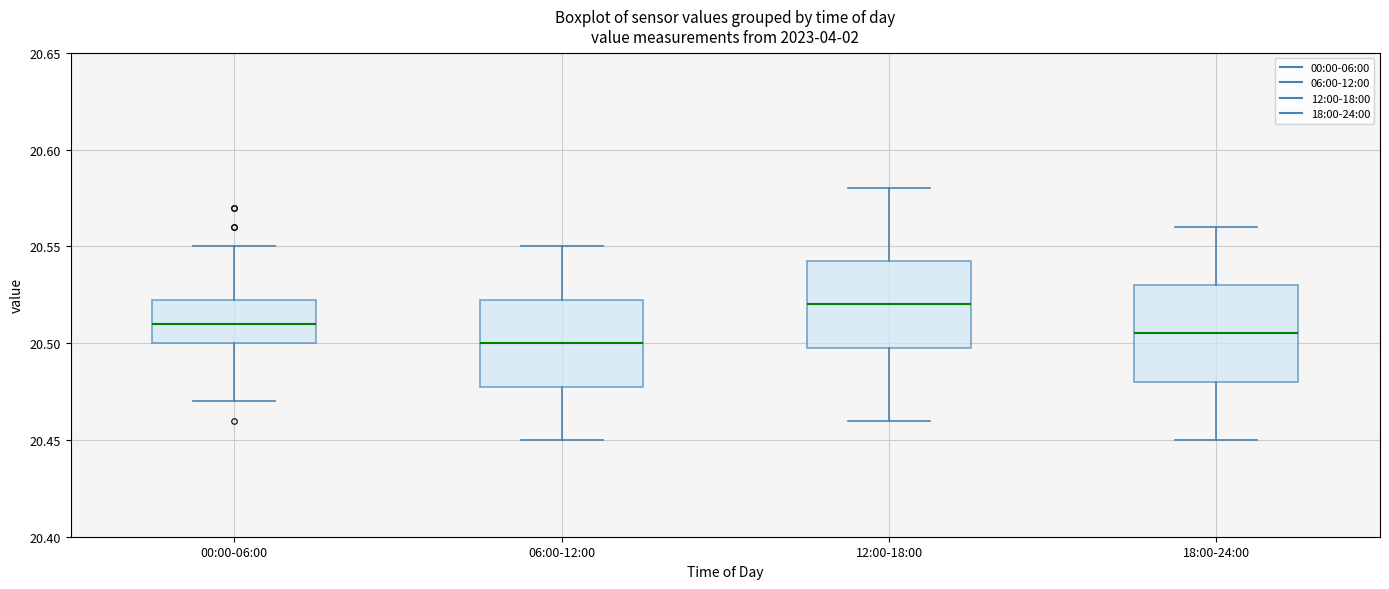

Reading left to right, transcribe this box plot: for each box, give where its median line is, the range the box spans, and where its two whiskers end, as read against the y-axis. The values are not printed on the chart, so give them approximately, as read against the axis.

00:00-06:00: median 20.510, box 20.500 to 20.525, whiskers 20.470 to 20.550
06:00-12:00: median 20.500, box 20.480 to 20.525, whiskers 20.450 to 20.550
12:00-18:00: median 20.520, box 20.500 to 20.545, whiskers 20.460 to 20.580
18:00-24:00: median 20.505, box 20.480 to 20.530, whiskers 20.450 to 20.560